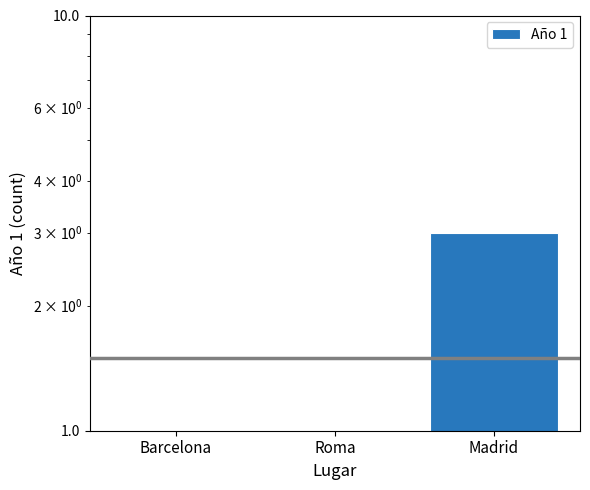

What is the difference between the values at Barcelona and Madrid?

2